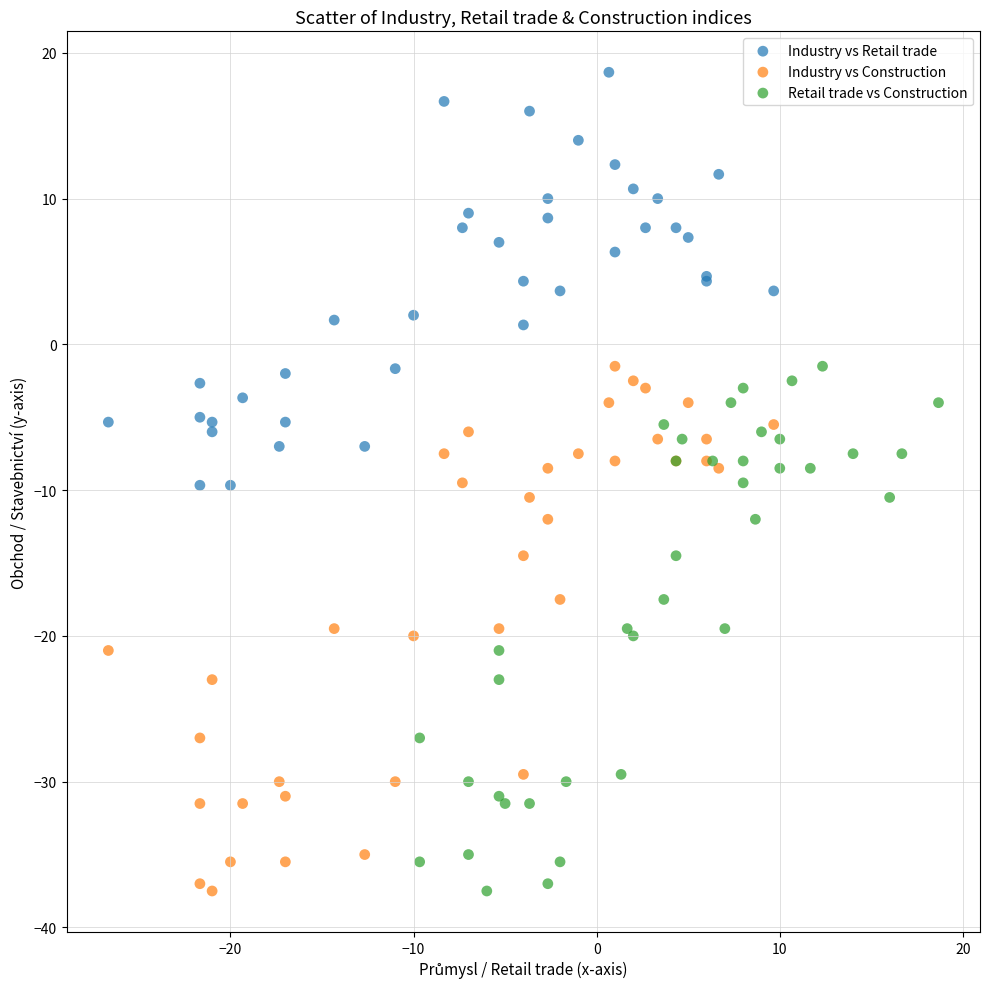

Which series contains the highest Y value?

Industry vs Retail trade